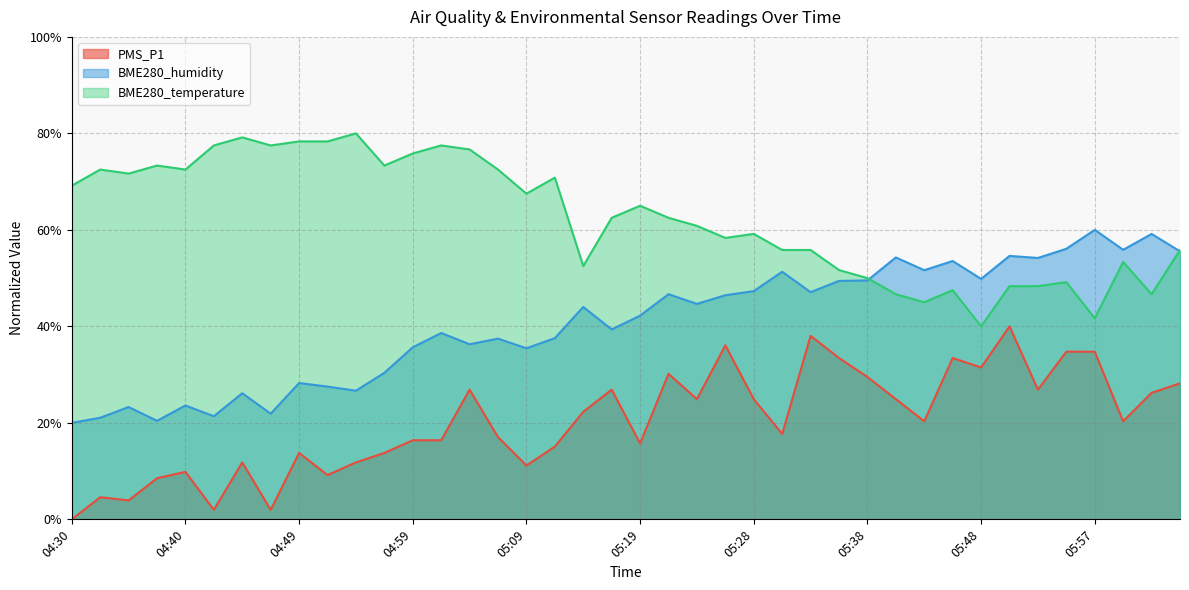

True or false: PMS_P1 and BME280_humidity cross at least once.

False